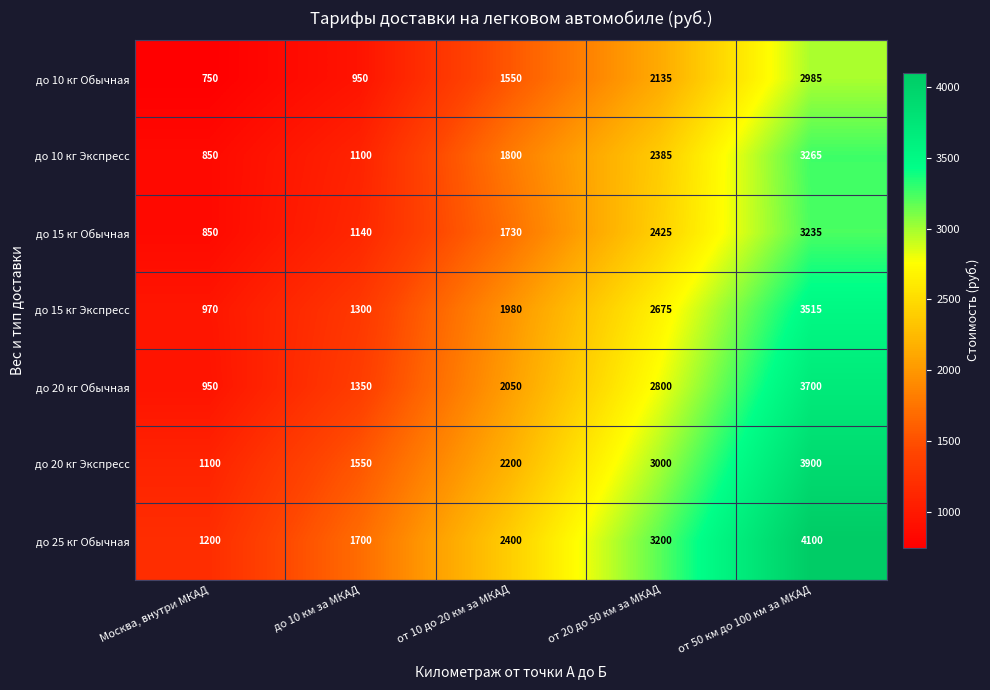

The value of до 15 кг Обычная at от 50 км до 100 км за МКАД is 5453. True or false?

False